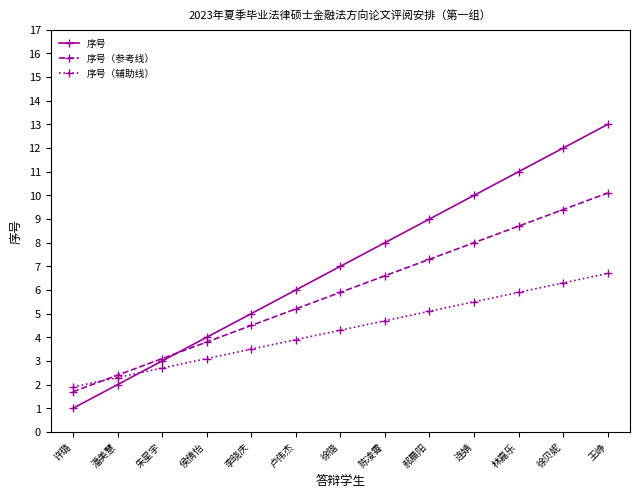

How many data points in 序号（参考线） are above 5?

8